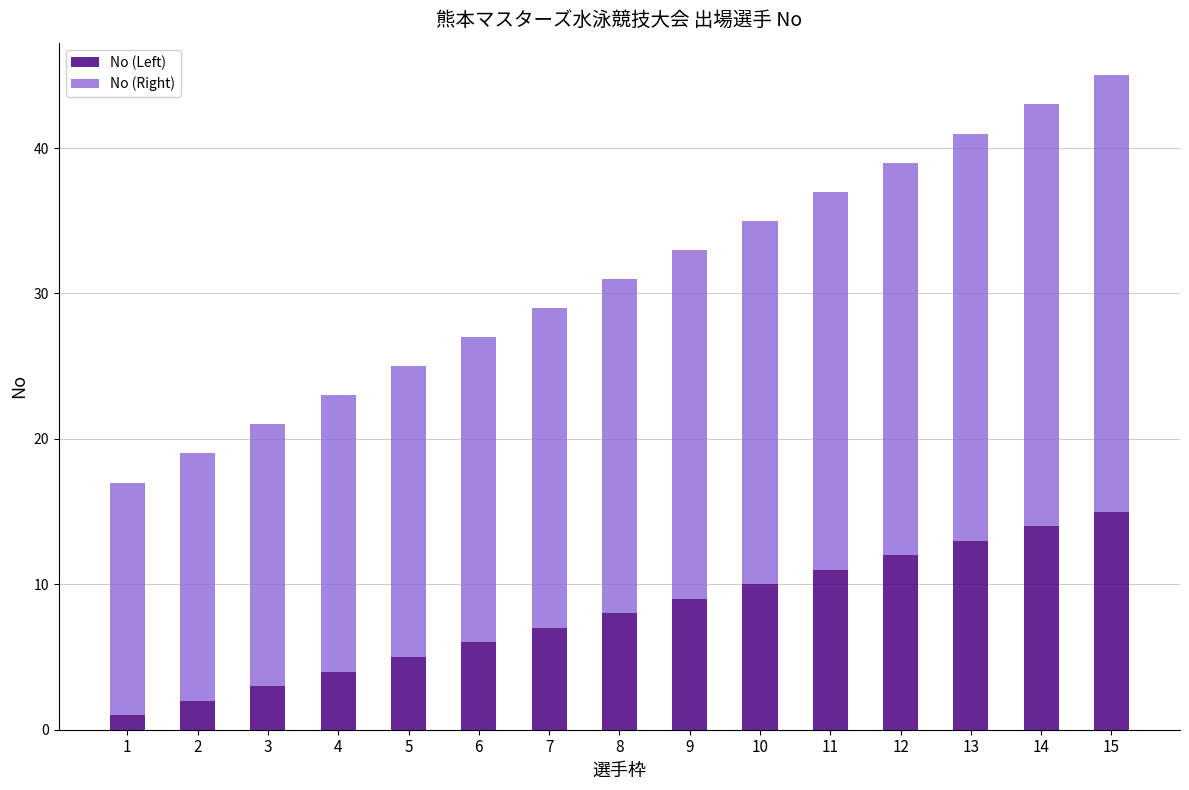

List the labels in order of No (Left) value, largest first.

15, 14, 13, 12, 11, 10, 9, 8, 7, 6, 5, 4, 3, 2, 1